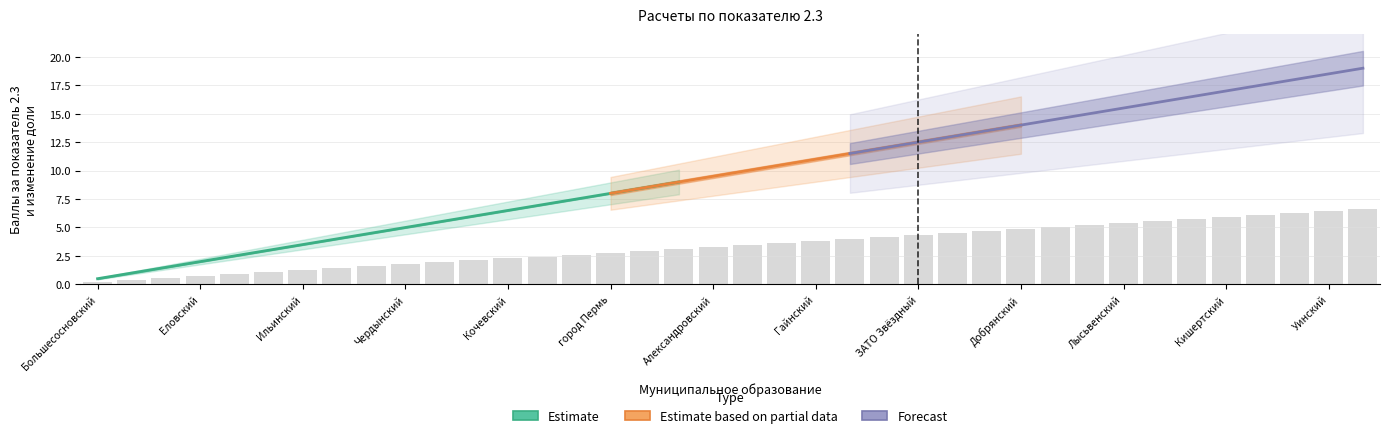

Is the value of Изменение доли at город Кудымкар greater than the value of Баллы (положительные) at Бардымский?

Yes